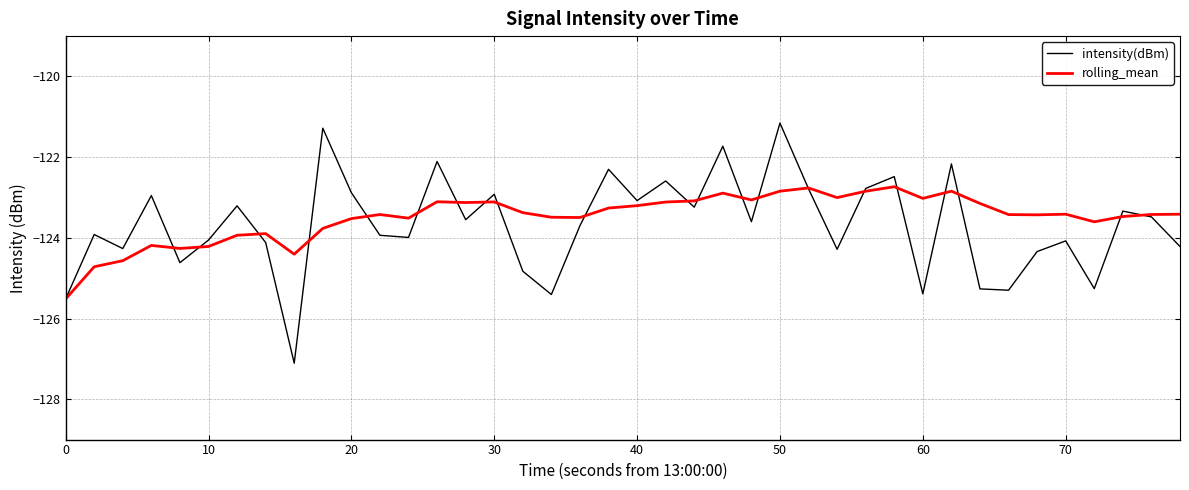

Rank the series by their maximum value, from highest to lowest.

intensity(dBm), rolling_mean